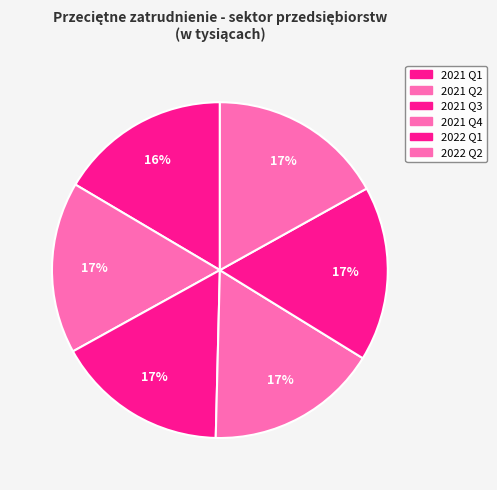

To the nearest percent, what percentage of the pie is 2021 Q3?

17%